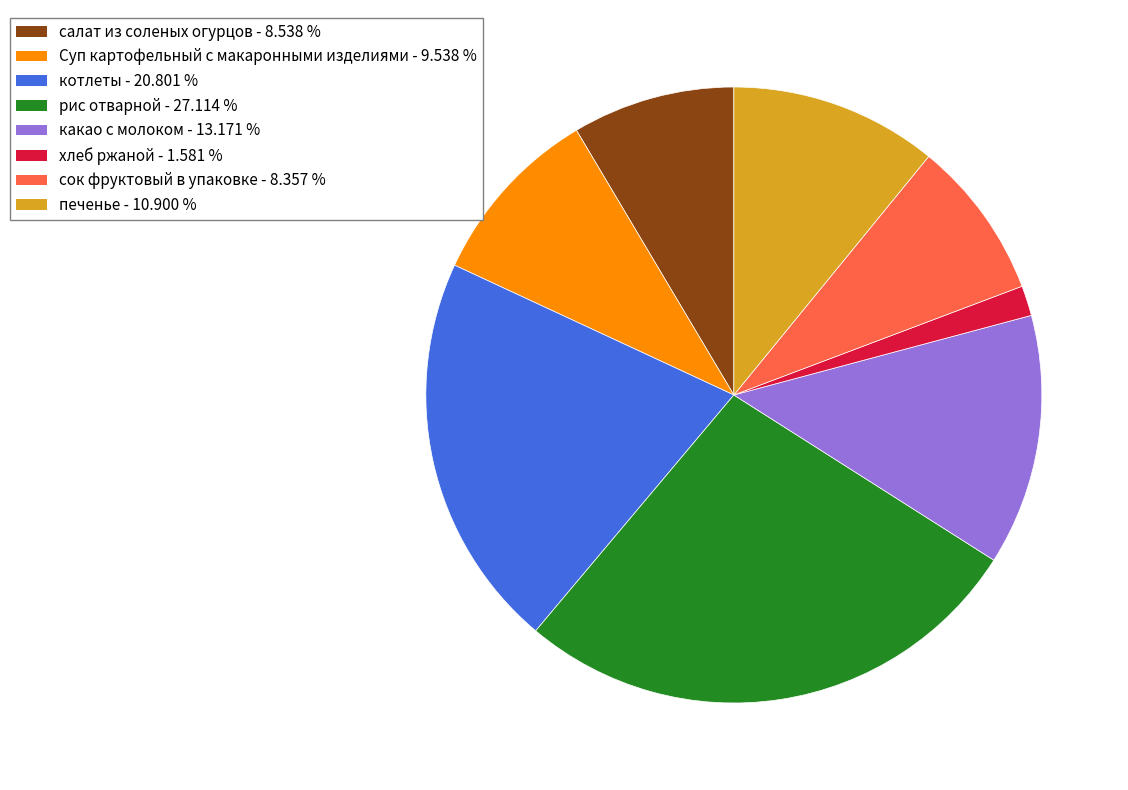

Do котлеты and печенье together represent more than half of the pie?

No